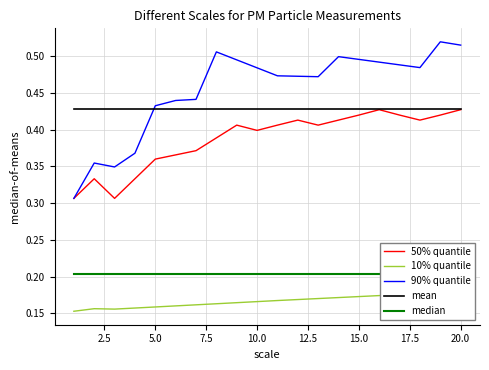

Does the chart have visible grid lines?

Yes